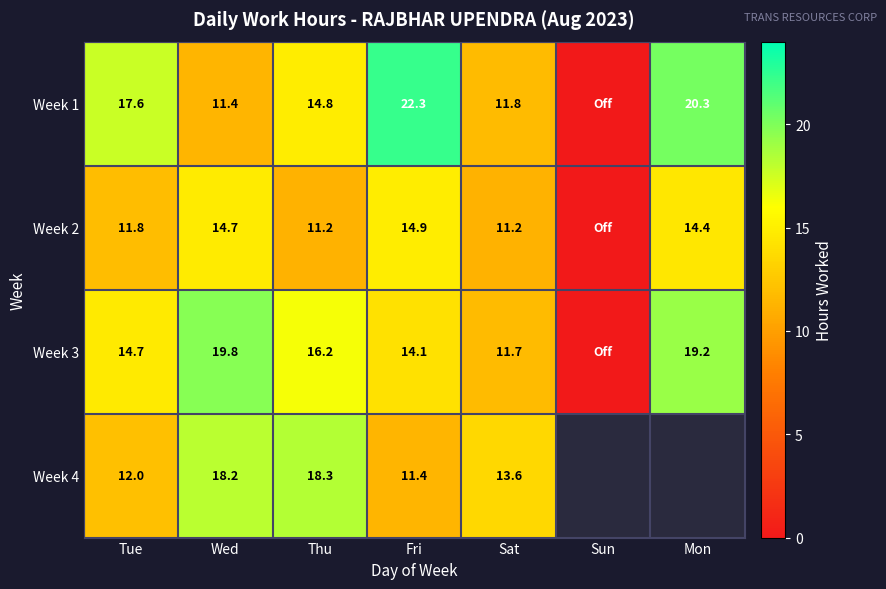

Between Wed and Mon, which is larger?

Mon